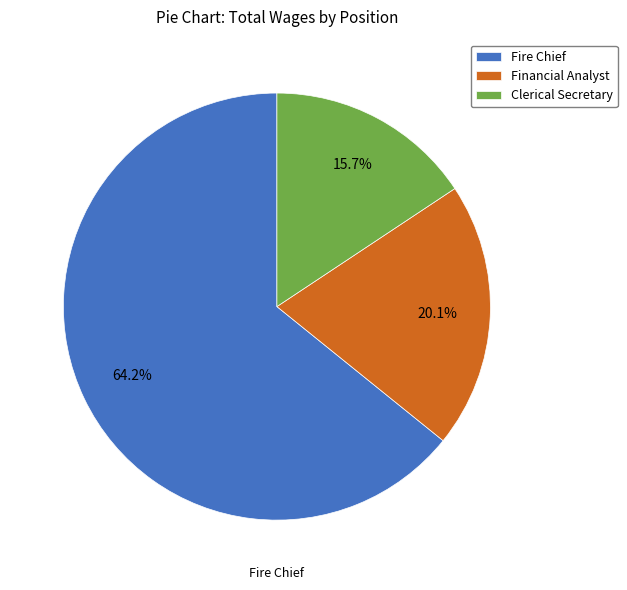

Does Fire Chief account for over 50% of the chart?

Yes